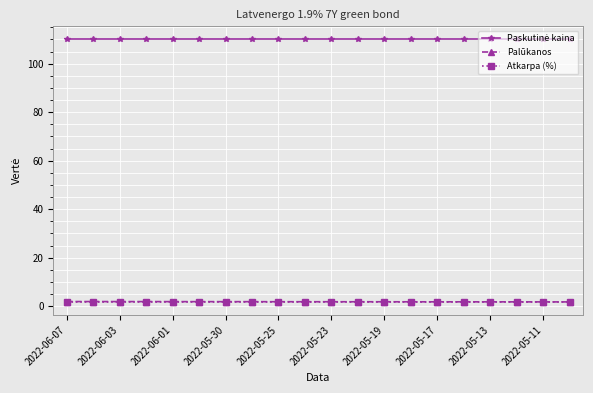

At how many categories does at least one series exceed 58?

20